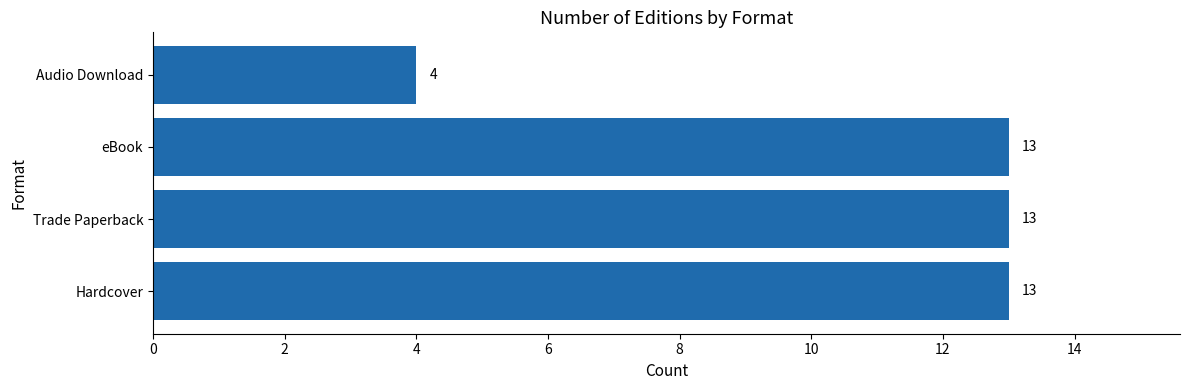

How many series are shown in this chart?

1